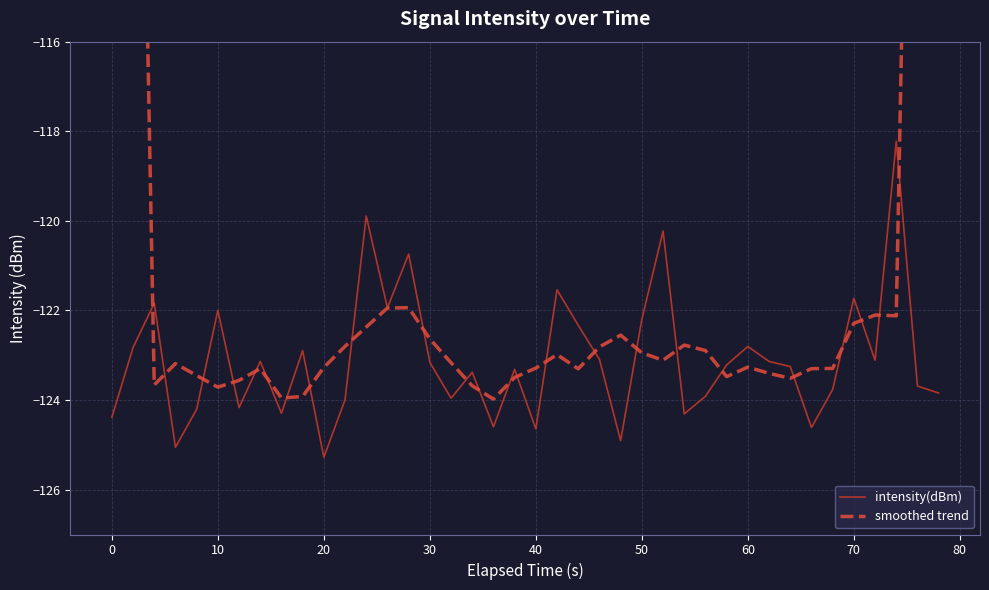

What is the maximum value for intensity(dBm)?

-118.2